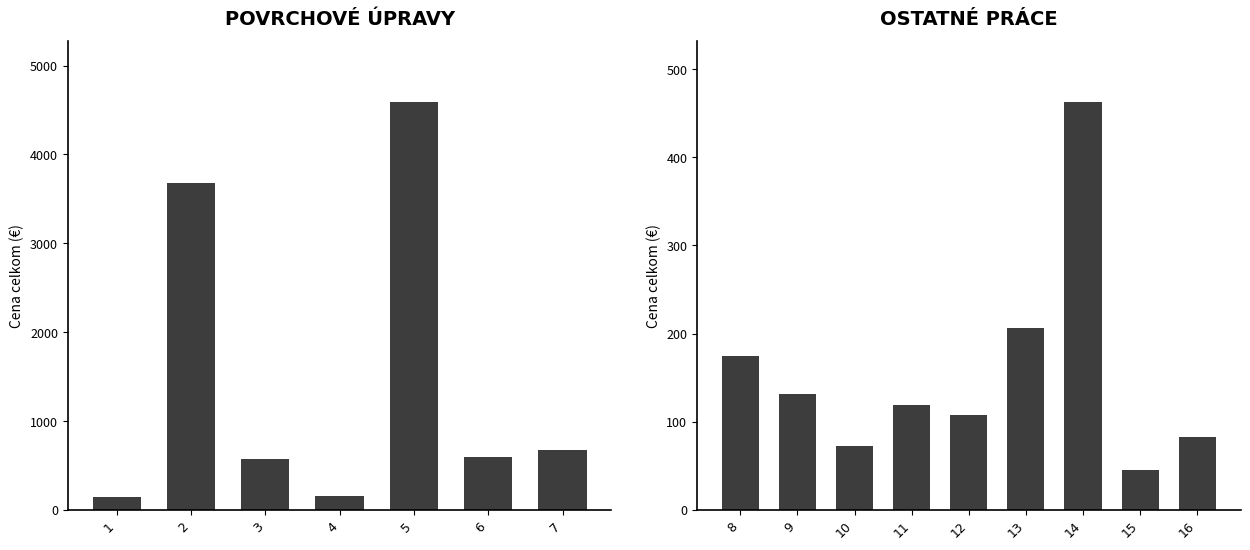

The chart shows a value of 158.7 at 12. True or false?

False